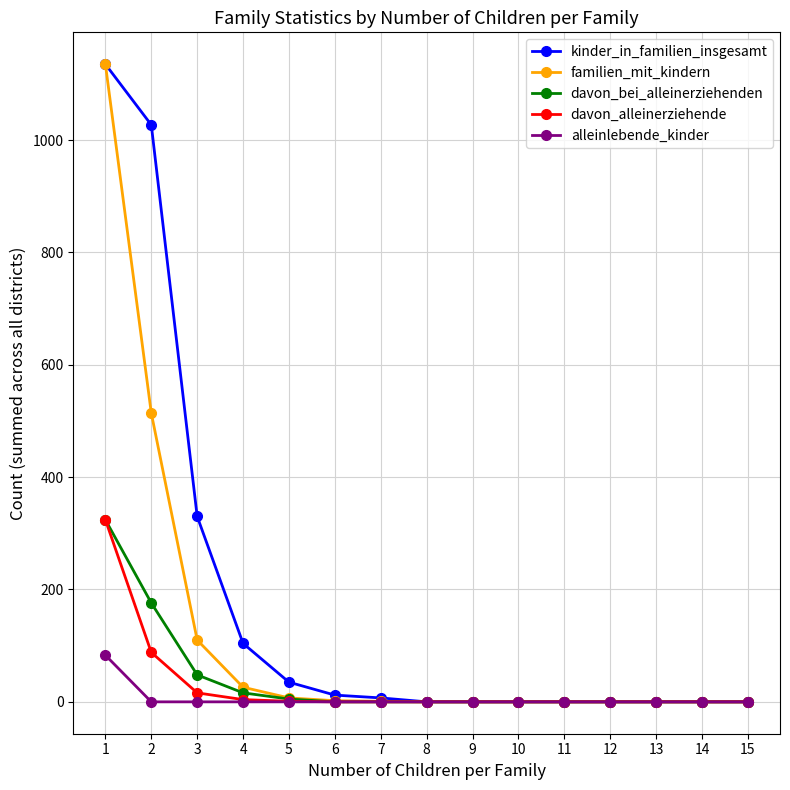

The value of familien_mit_kindern at 2 is 514. True or false?

True